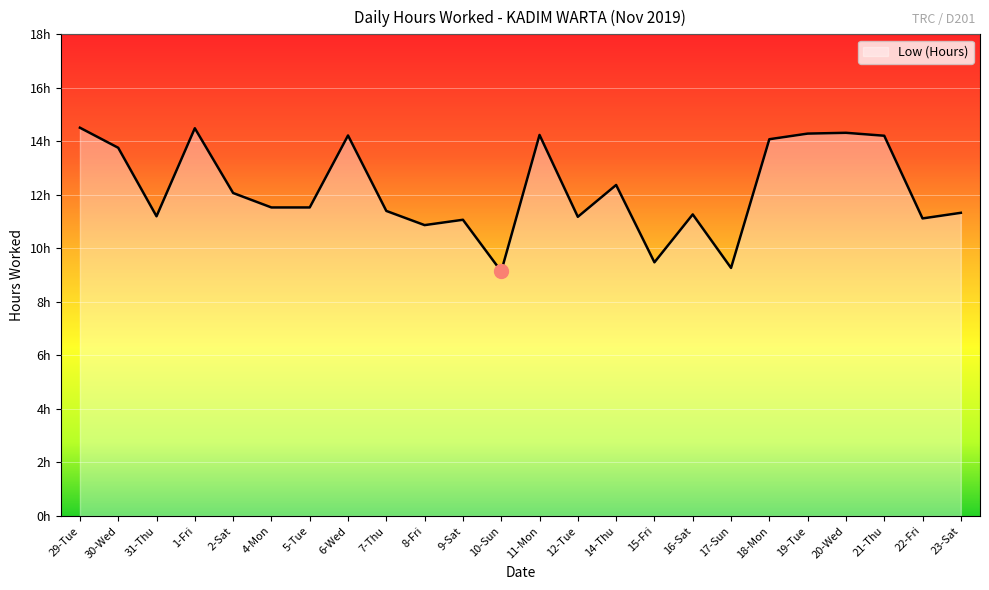

At which label is the value closest to 11?

9-Sat